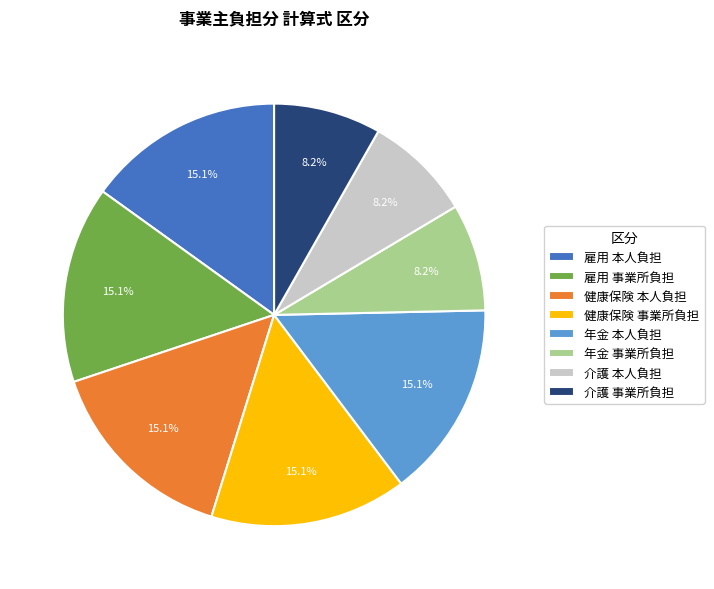

Is it true that 介護 本人負担 is 22% of the pie?

False